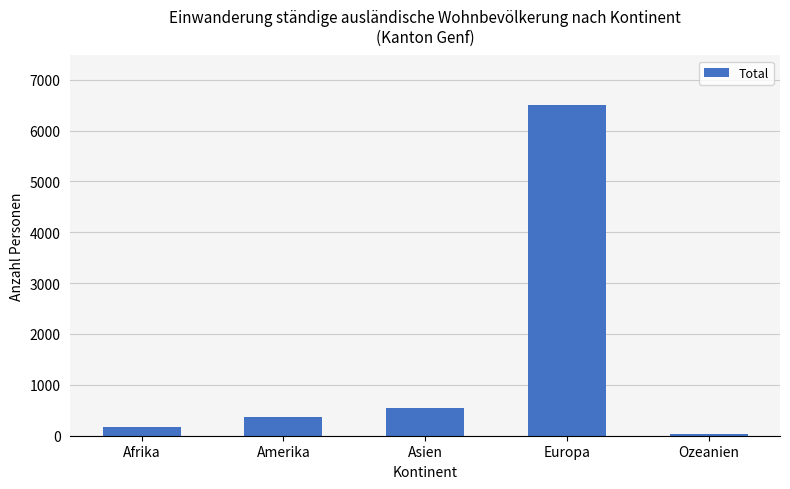

Read the value at Afrika.

171